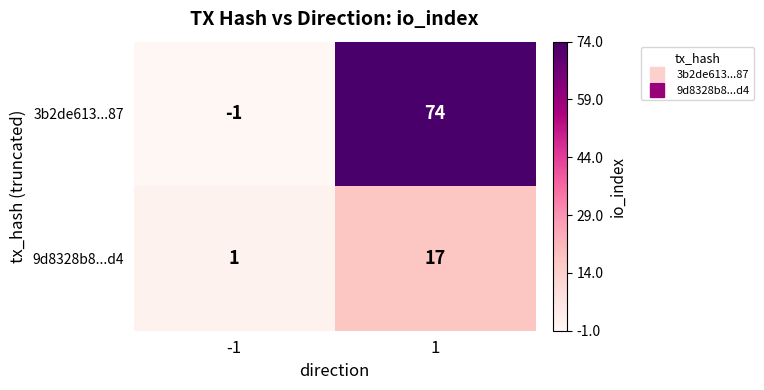

Reading right to left, transcribe all the data shown in this chart.

3b2de613...87: 1=74	-1=-1
9d8328b8...d4: 1=17	-1=1